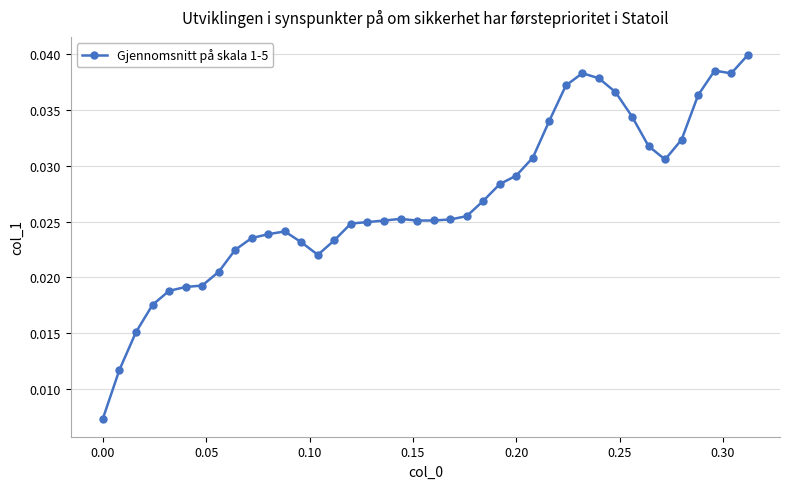

True or false: the data has more than 0 interior local peaks.

True